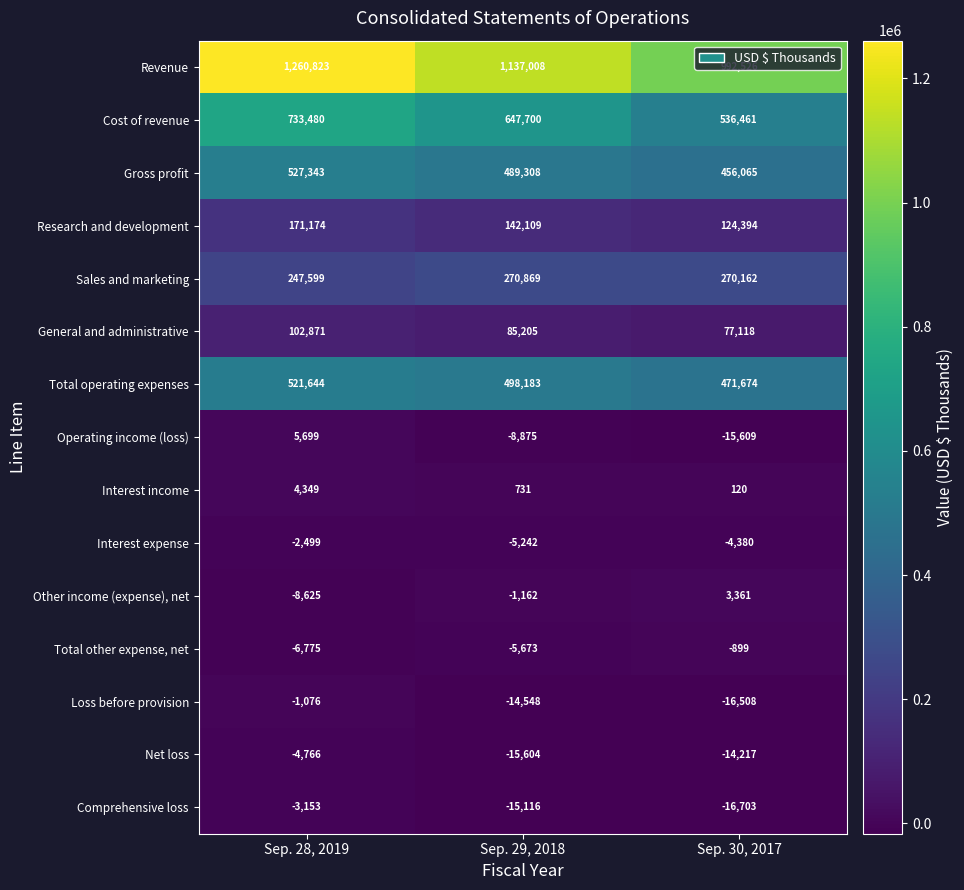

Rank the categories by Loss before provision value from highest to lowest.

Sep. 28, 2019, Sep. 29, 2018, Sep. 30, 2017